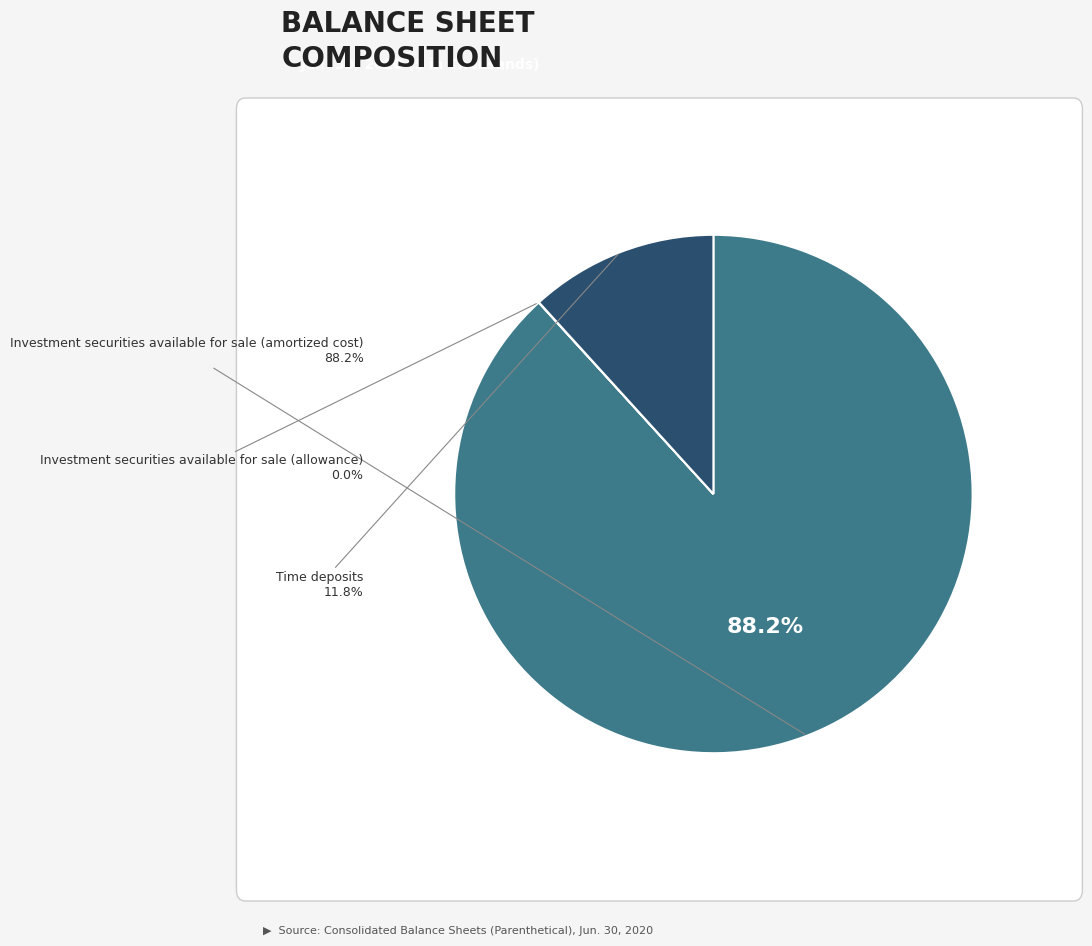

Is it true that Time deposits is 12% of the pie?

True